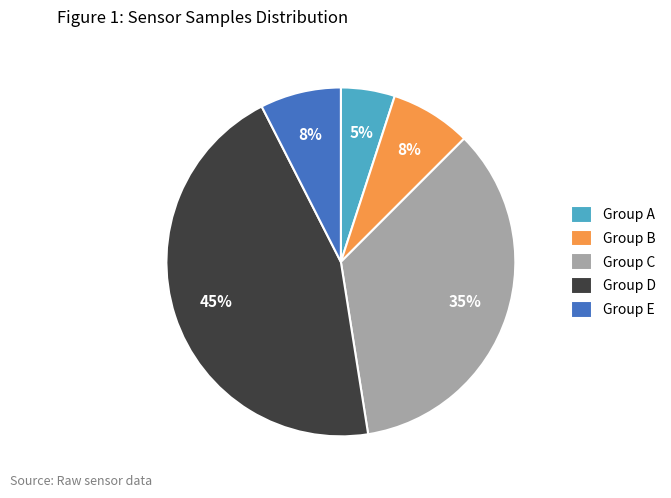

Count the number of slices in the pie.

5